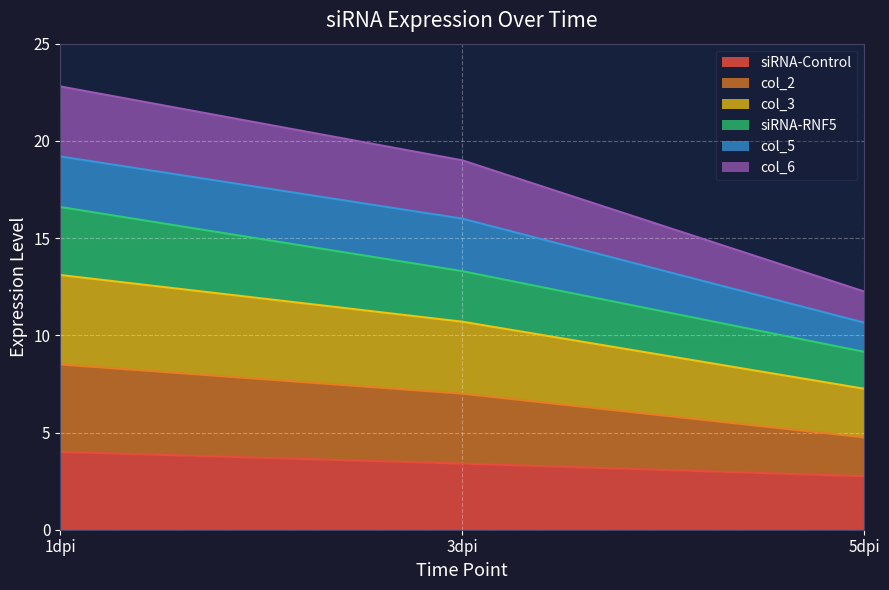

List the labels in order of col_6 value, smallest first.

5dpi, 3dpi, 1dpi